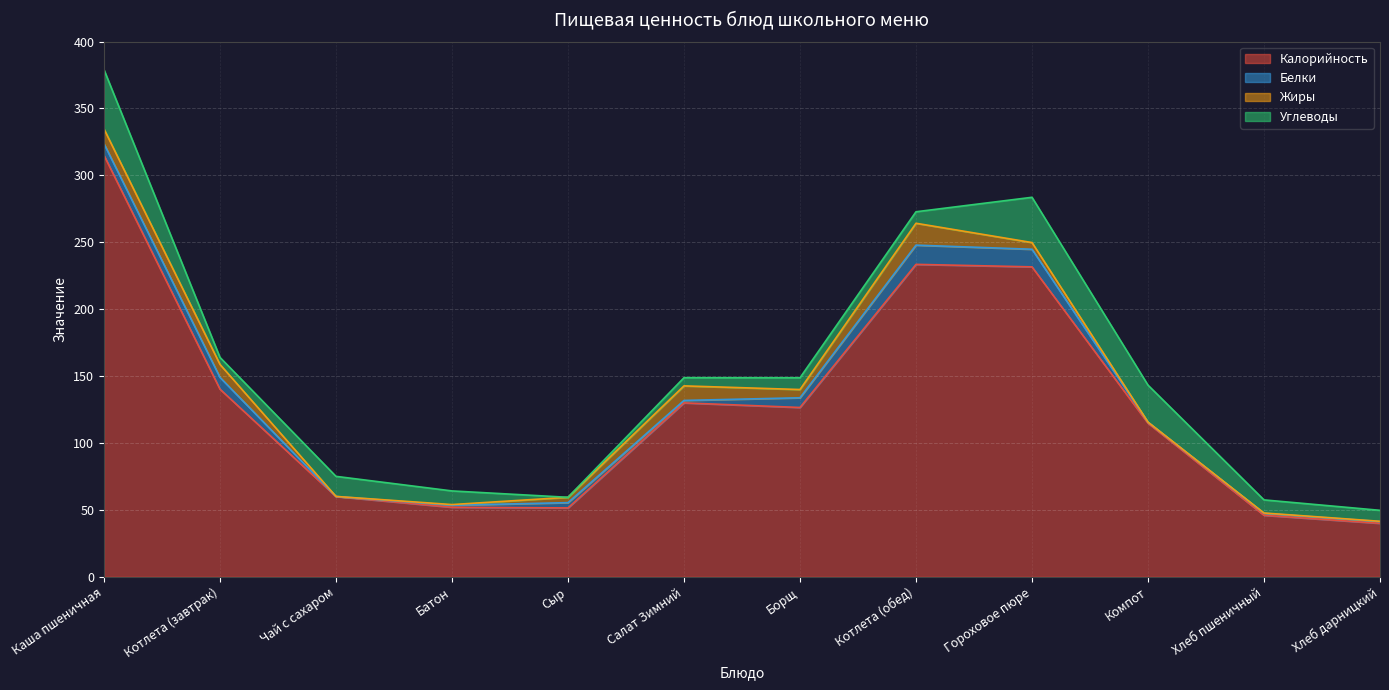

At which category is the sum across all series the highest?

Каша пшеничная